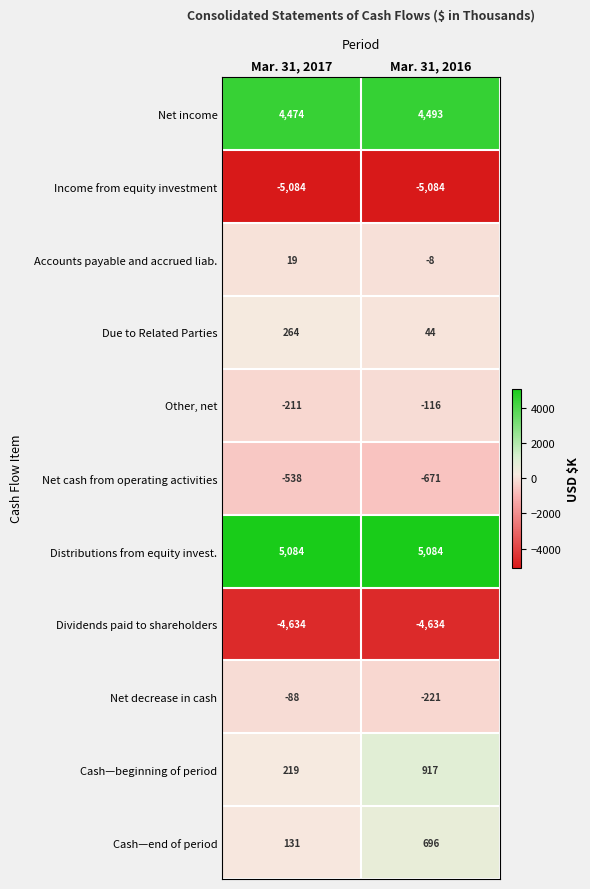

Between Mar. 31, 2017 and Mar. 31, 2016, which series saw the biggest shift?

Cash—beginning of period